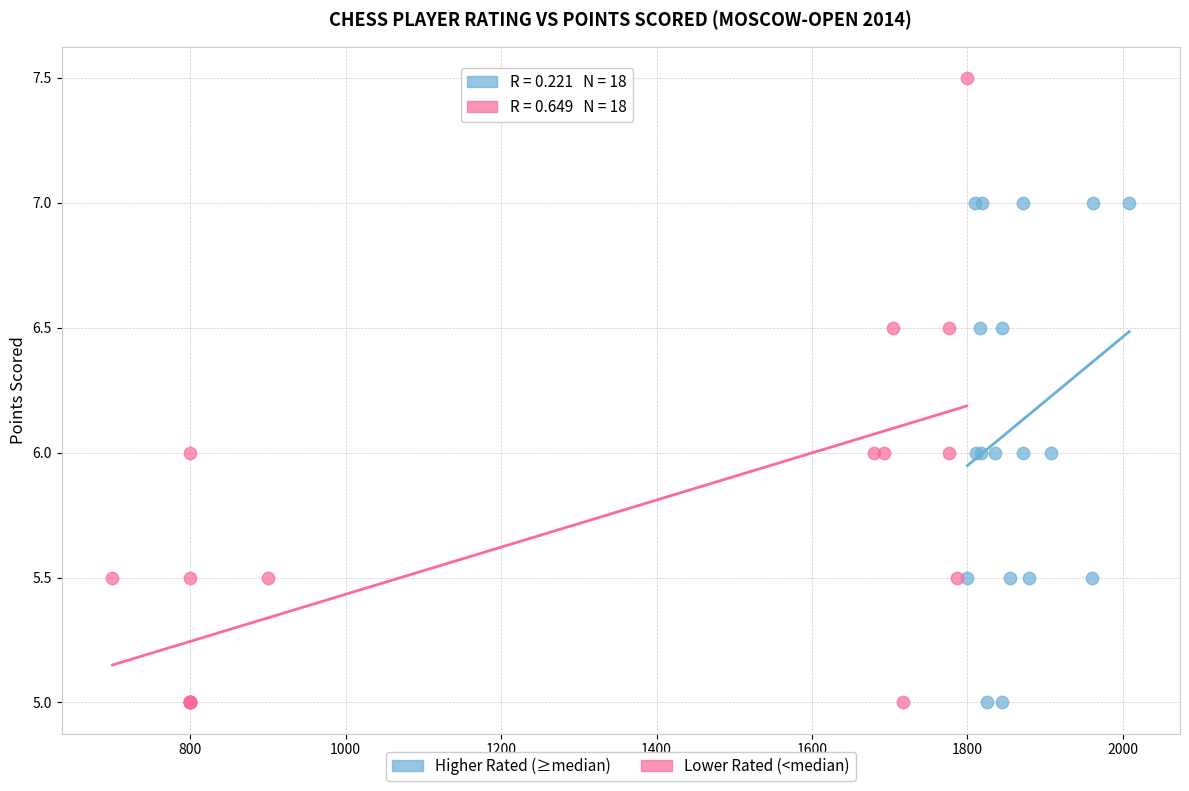

Which series contains the highest Y value?

Lower Rated (<median)